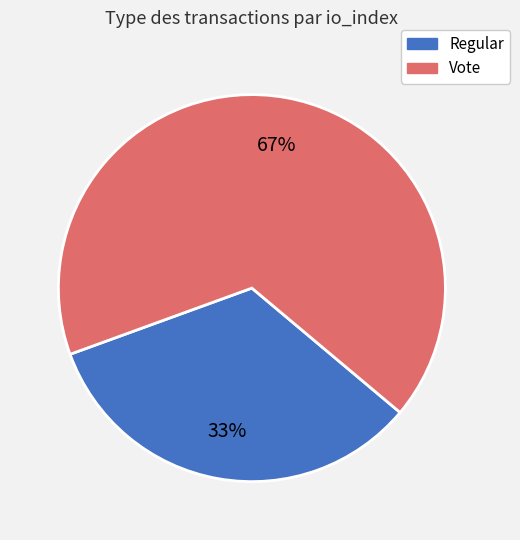

Which category accounts for the majority?

Vote